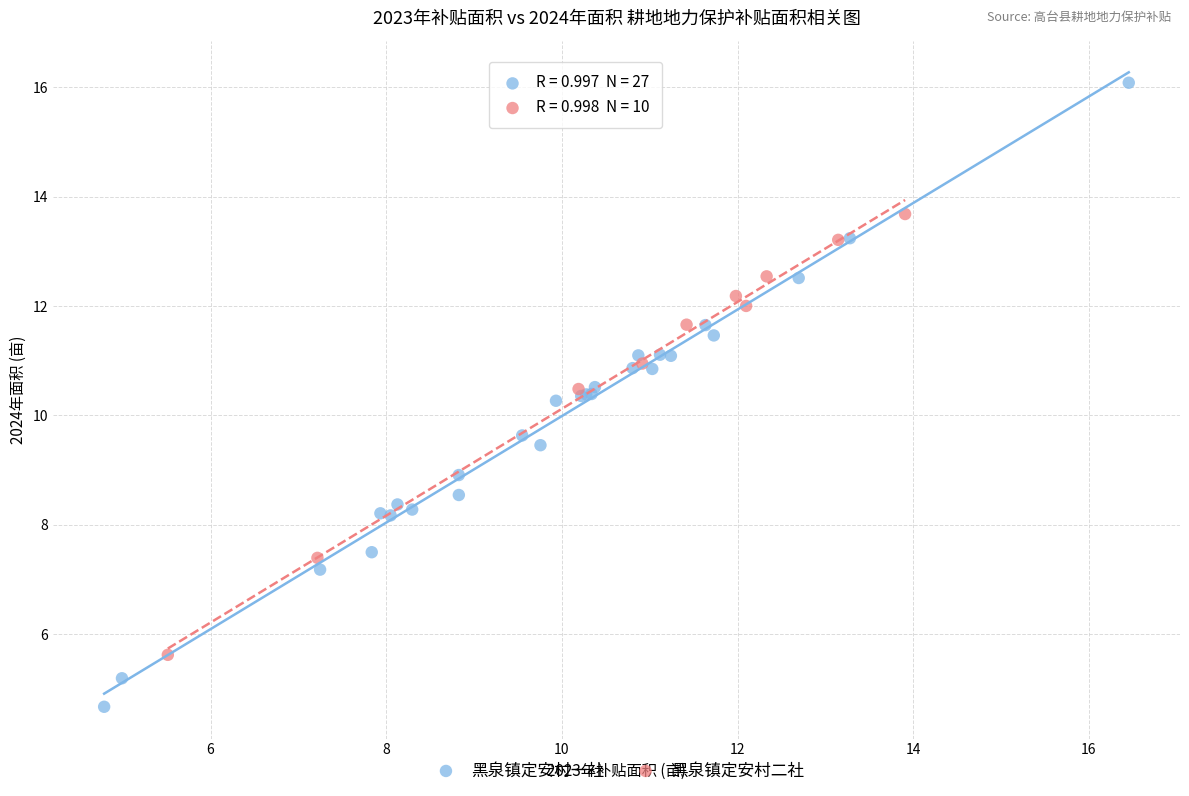

Which series contains the highest Y value?

黑泉镇定安村一社